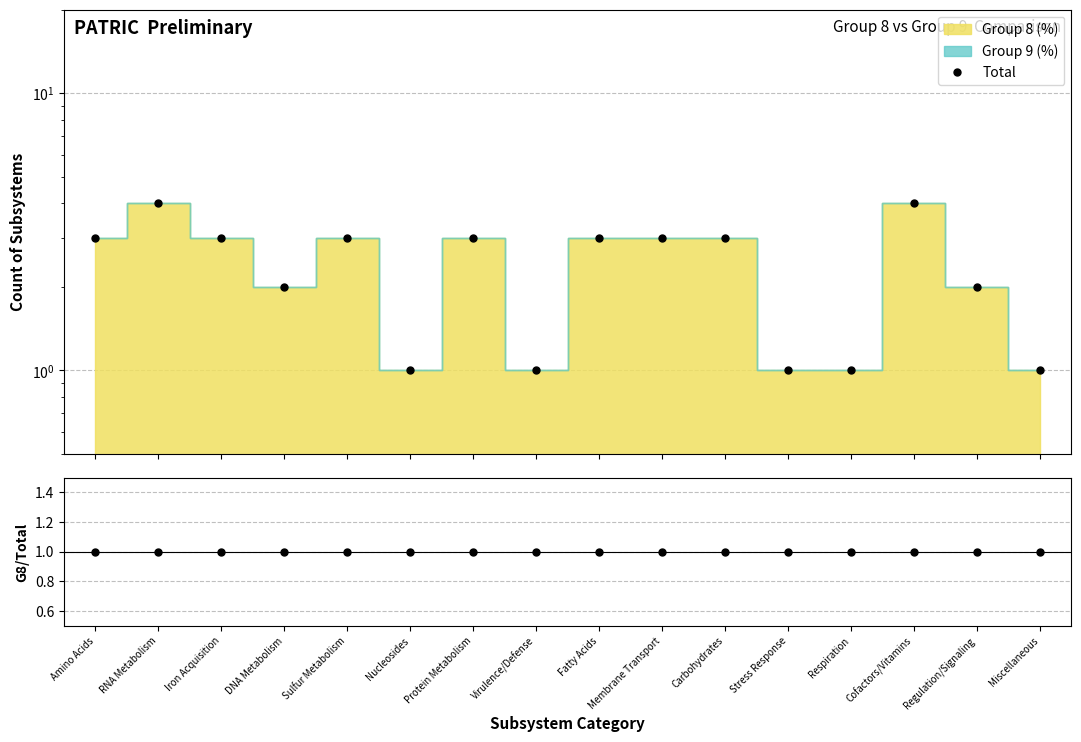

What is the label of the 8th point from the right?

Fatty Acids